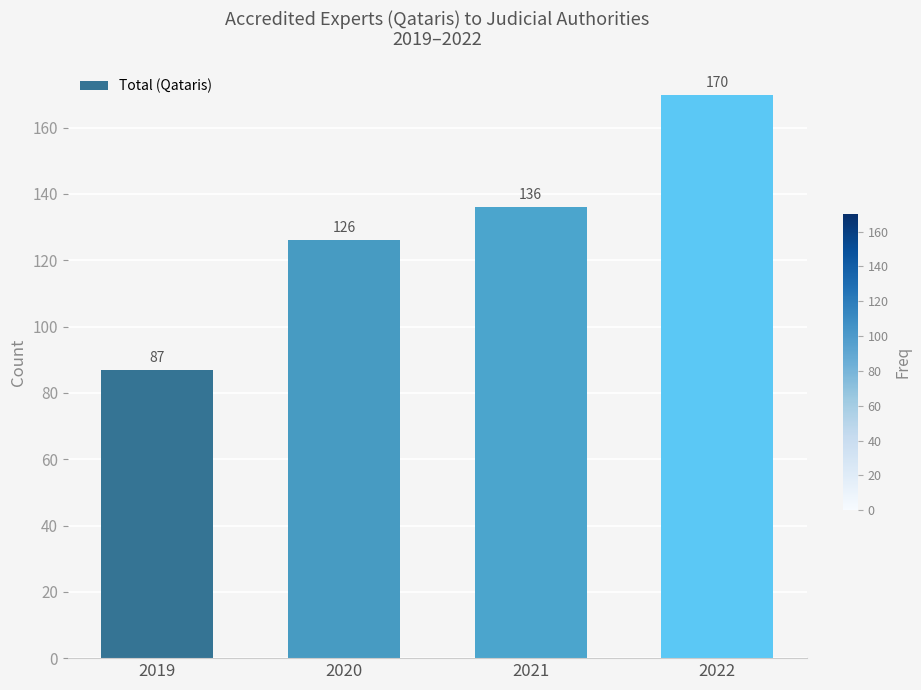

Reading left to right, extract all data points from this chart.

2019=87	2020=126	2021=136	2022=170